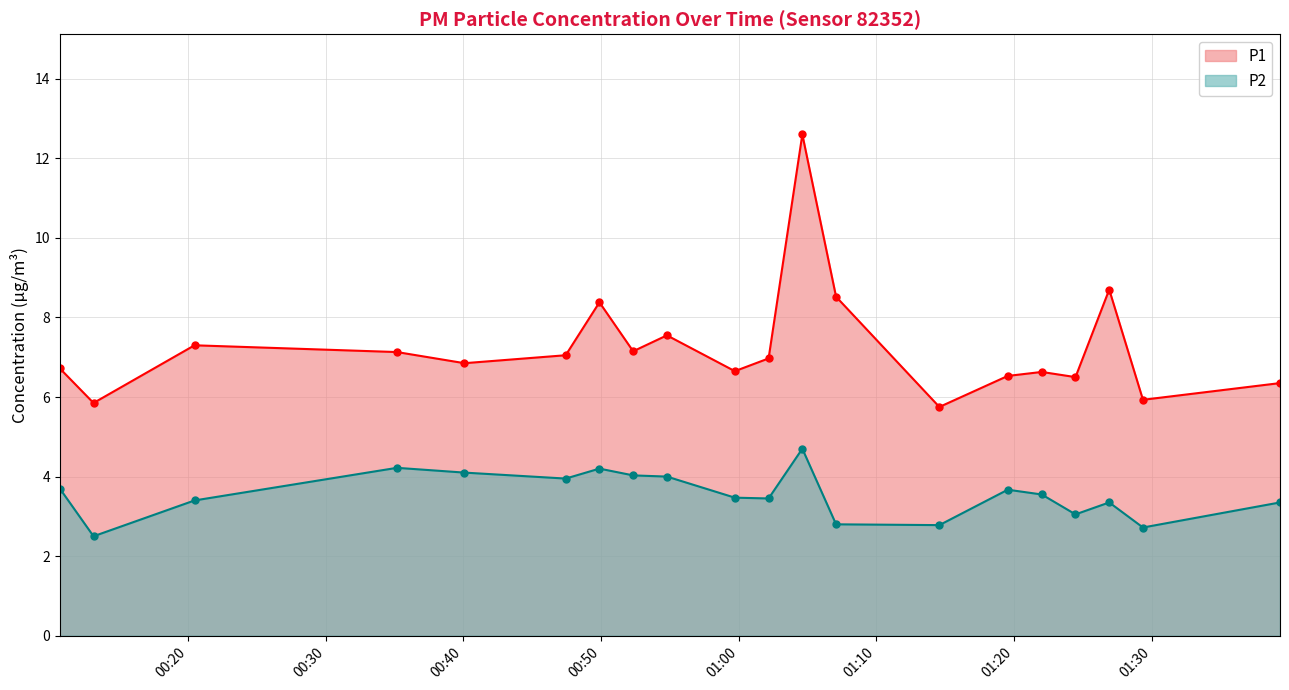

True or false: P1 has more than 2 interior local peaks.

True